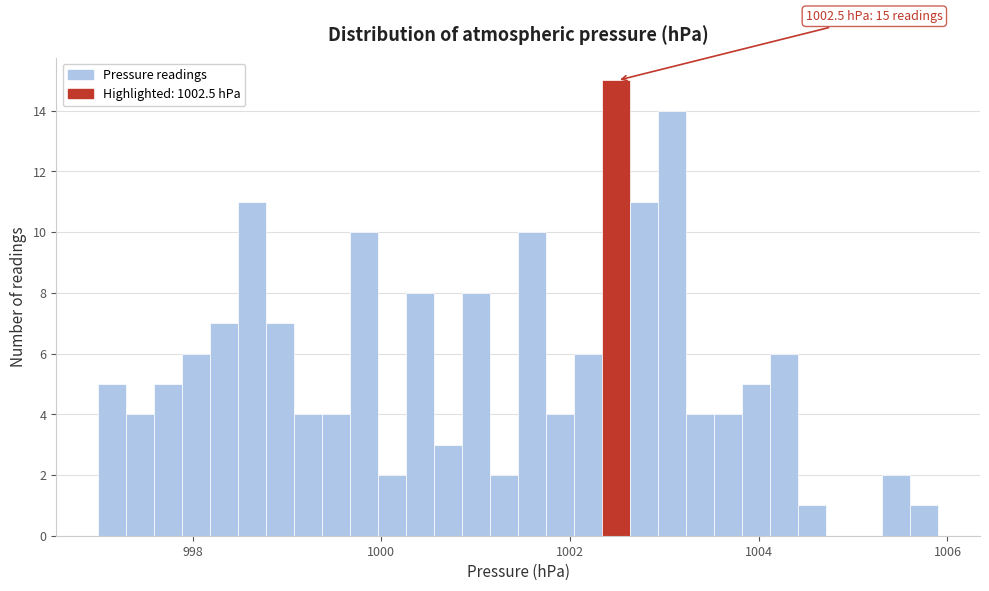

Read against the x-axis, roughly where is the centre of the tallest bar?

1002.4